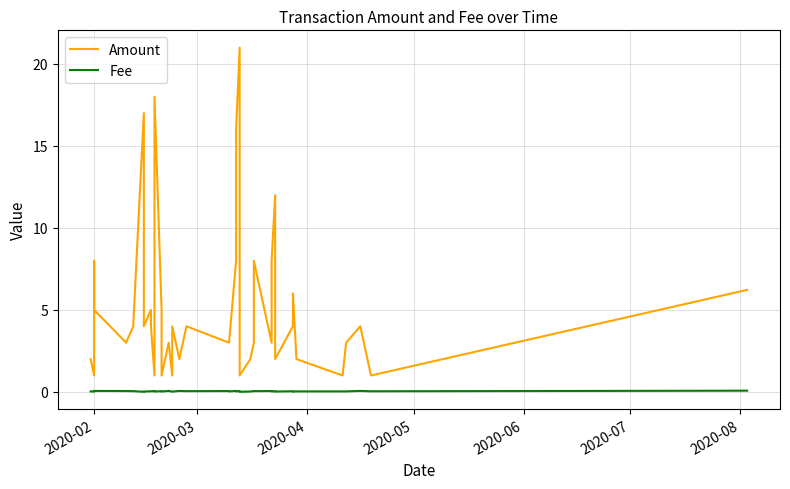

At how many categories does at least one series exceed 3?

21